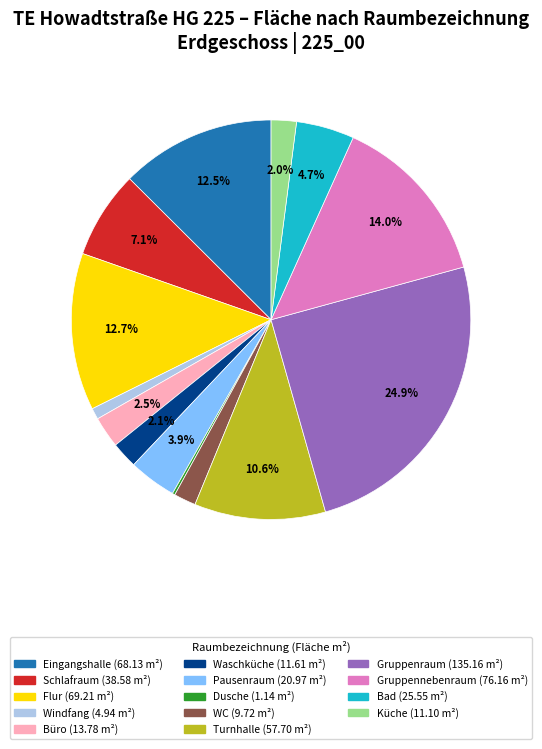

Is there any slice that represents more than half of the pie?

No